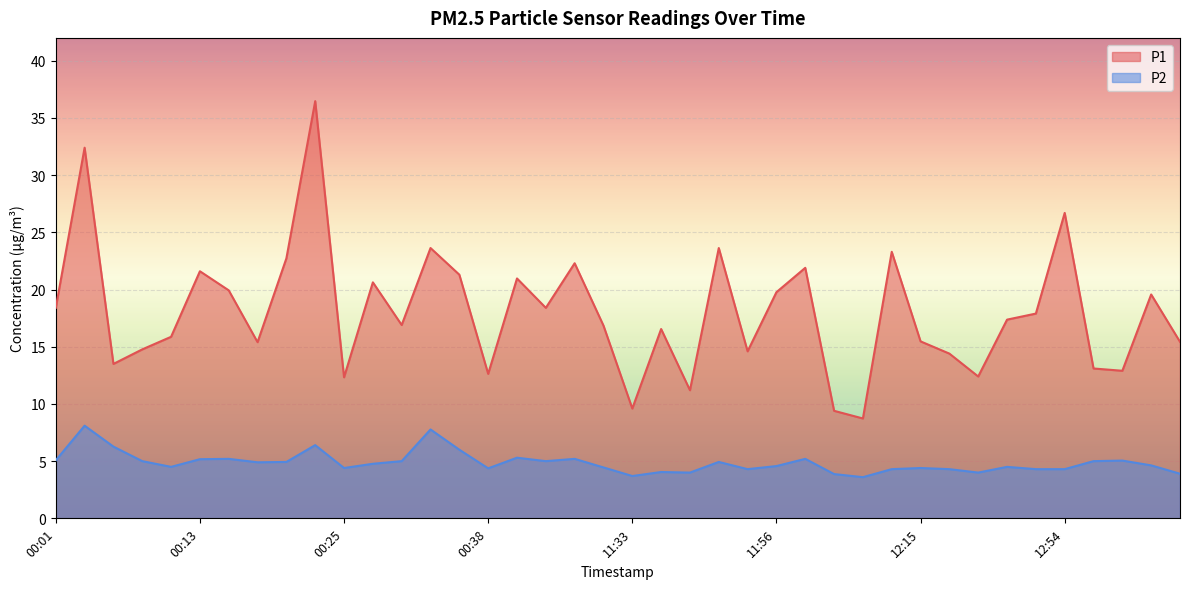

At which label does P1 first exceed 17?

00:01